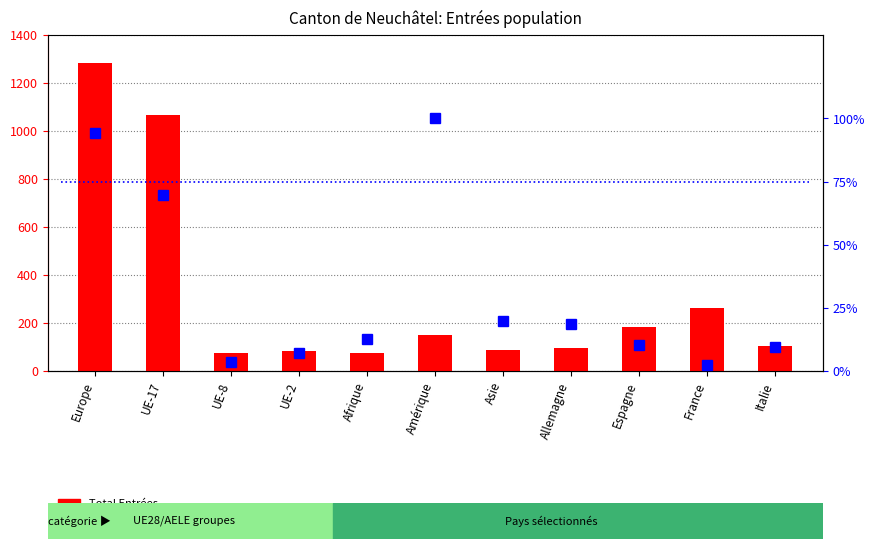

The value of Total Entrées at France is 261.0. True or false?

True